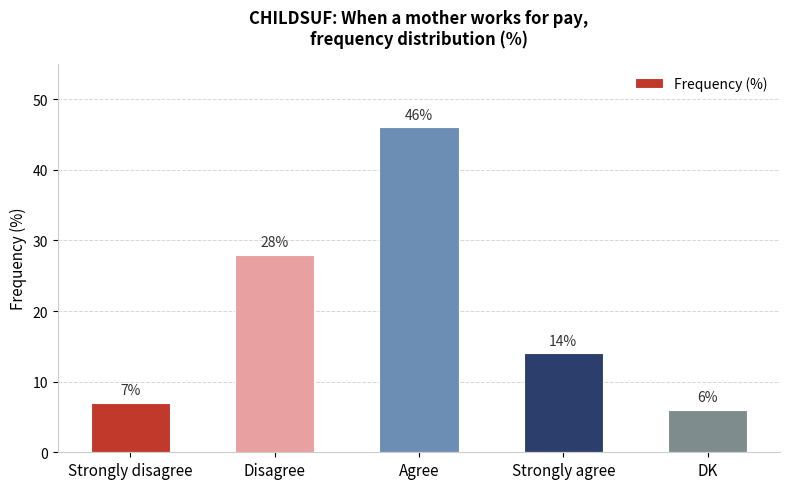

What is the value of the 4th bar from the left?

14